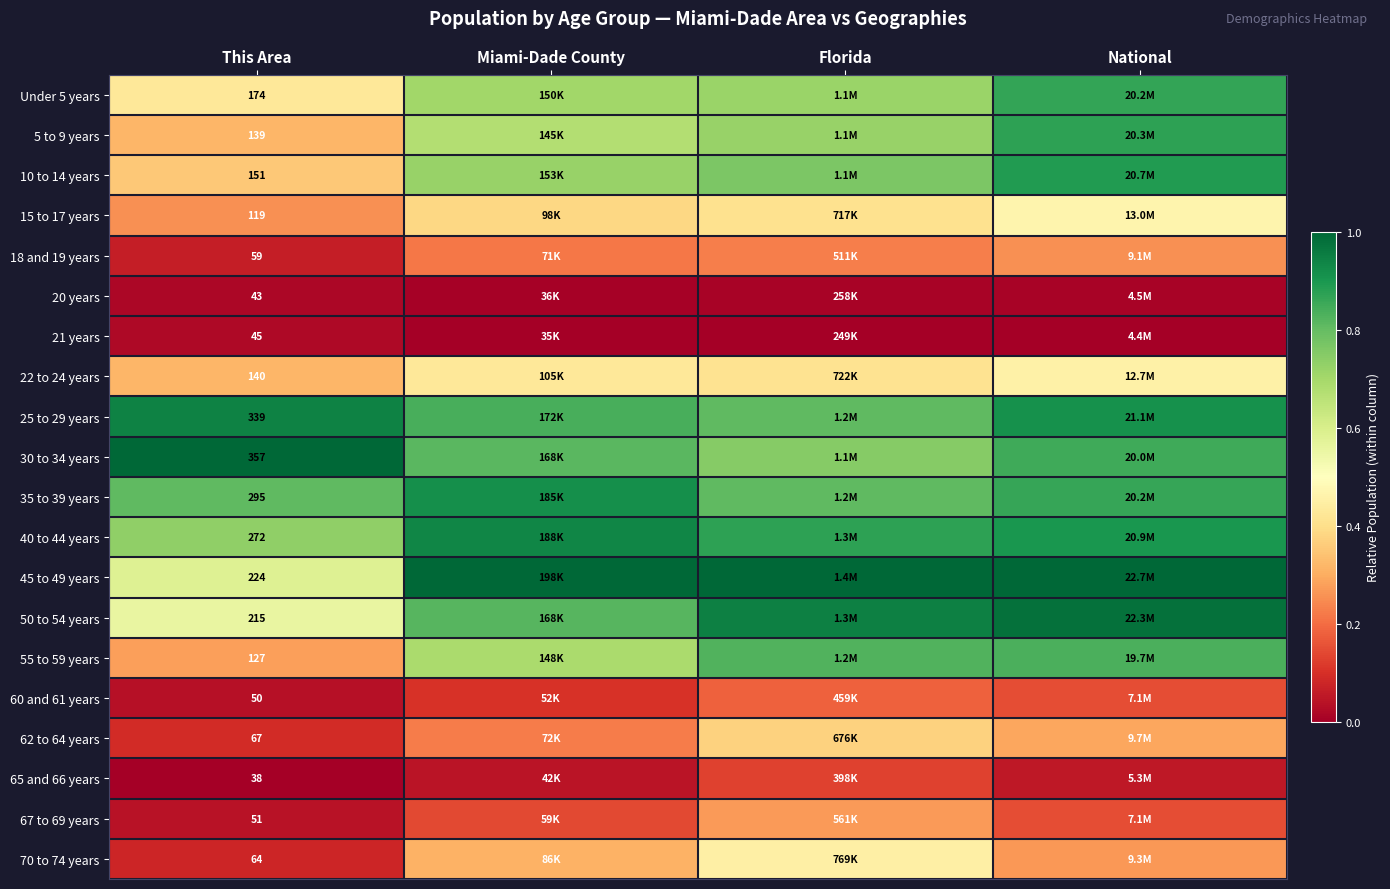

Which has a higher value, Miami-Dade County or Florida?

Florida